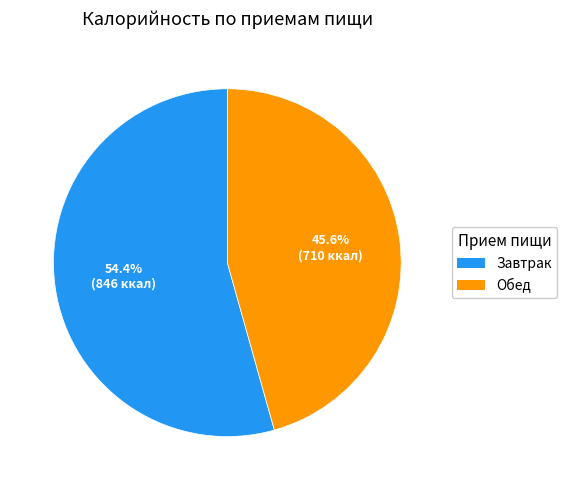

Count the number of slices in the pie.

2